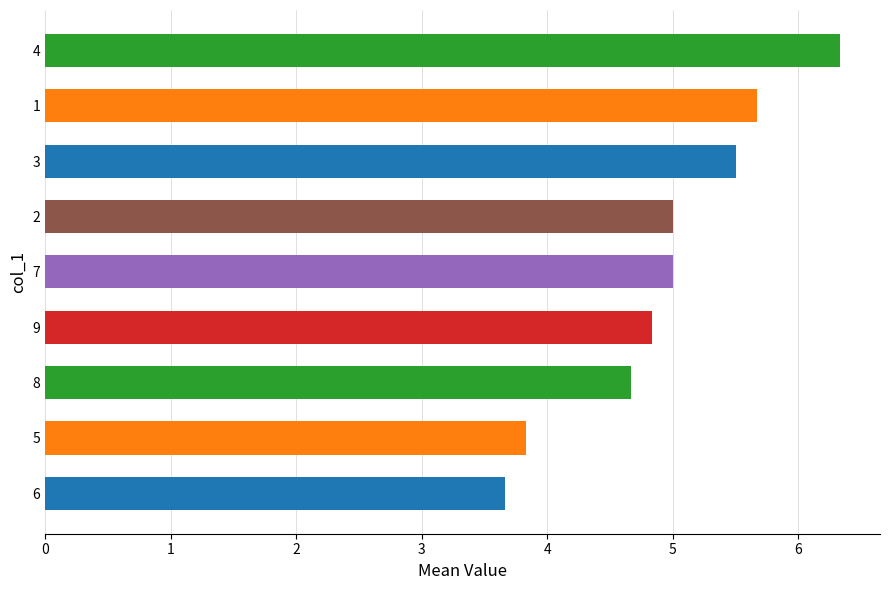

What is the average value?

4.9